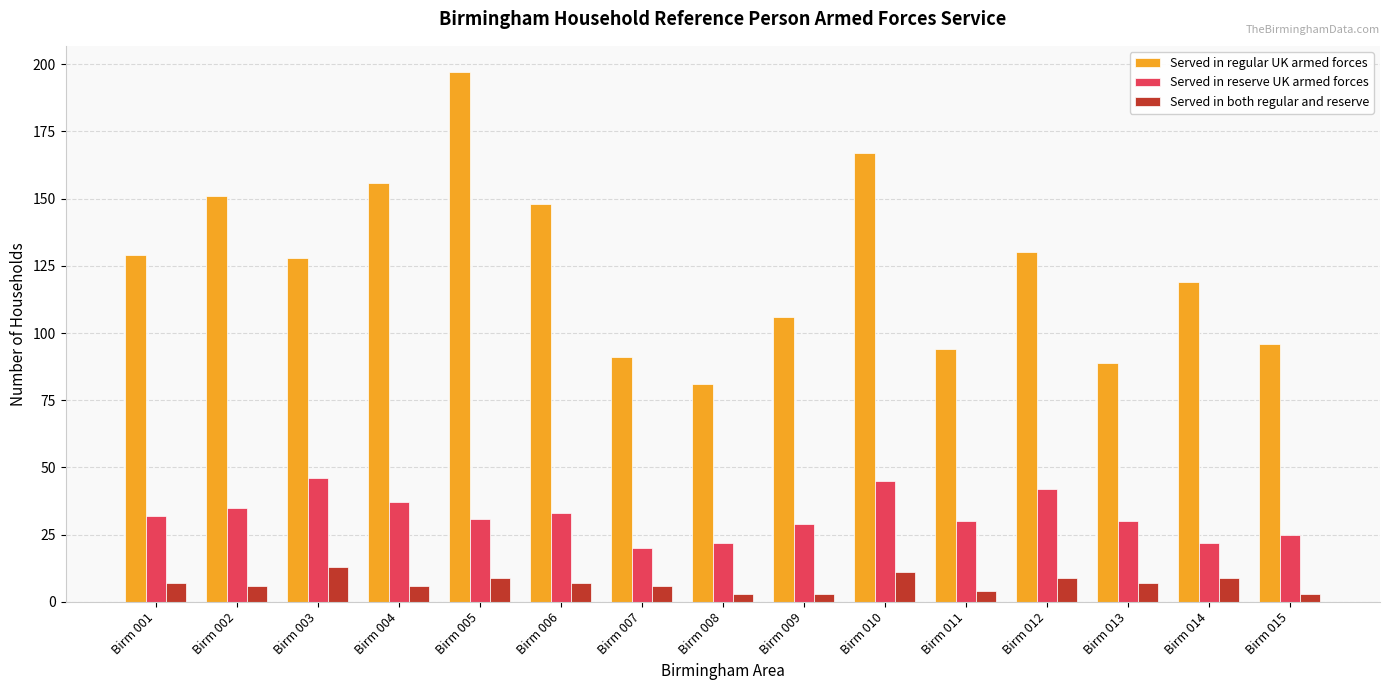

Which series has the widest spread of values?

Served in regular UK armed forces